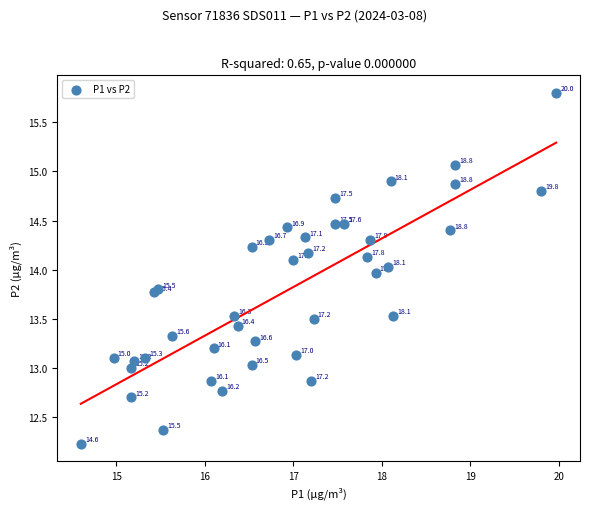

What Y value in the scatter plot is closest to 14?

14.0